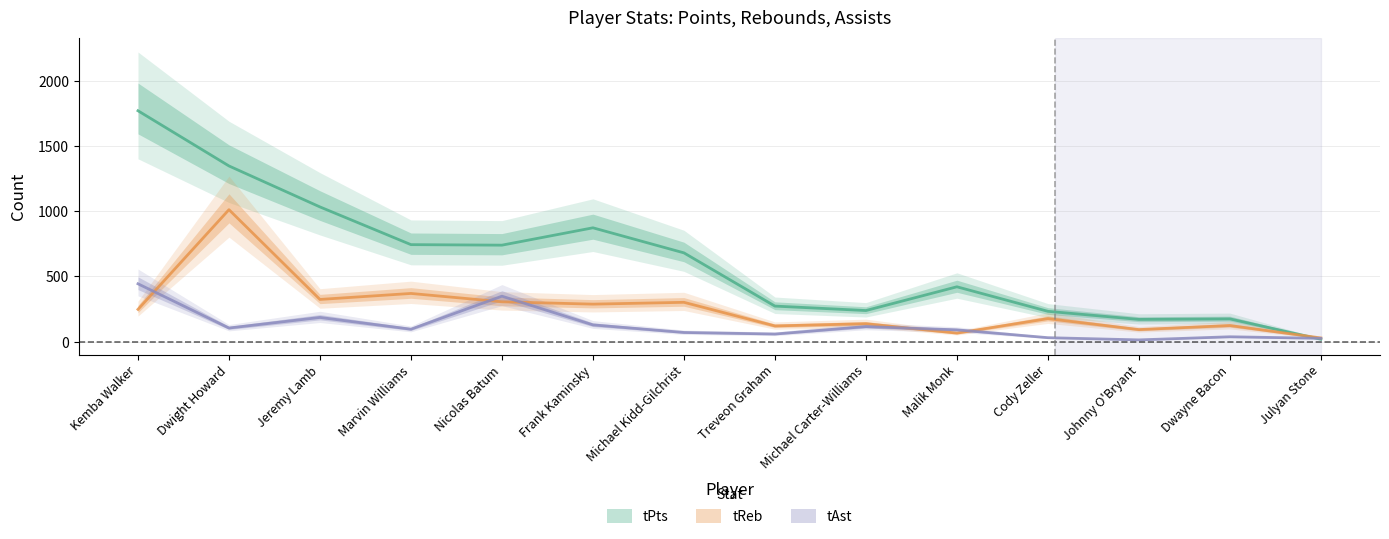

Is this an area chart (filled region under the line)?

No